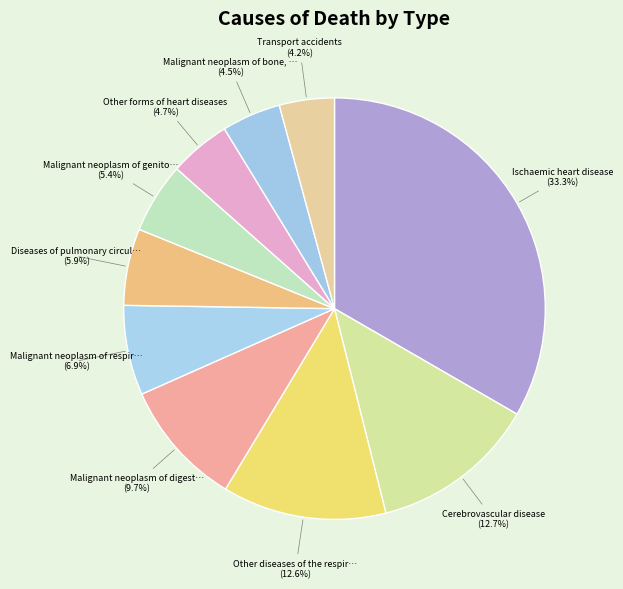

How many segments does this pie chart have?

10